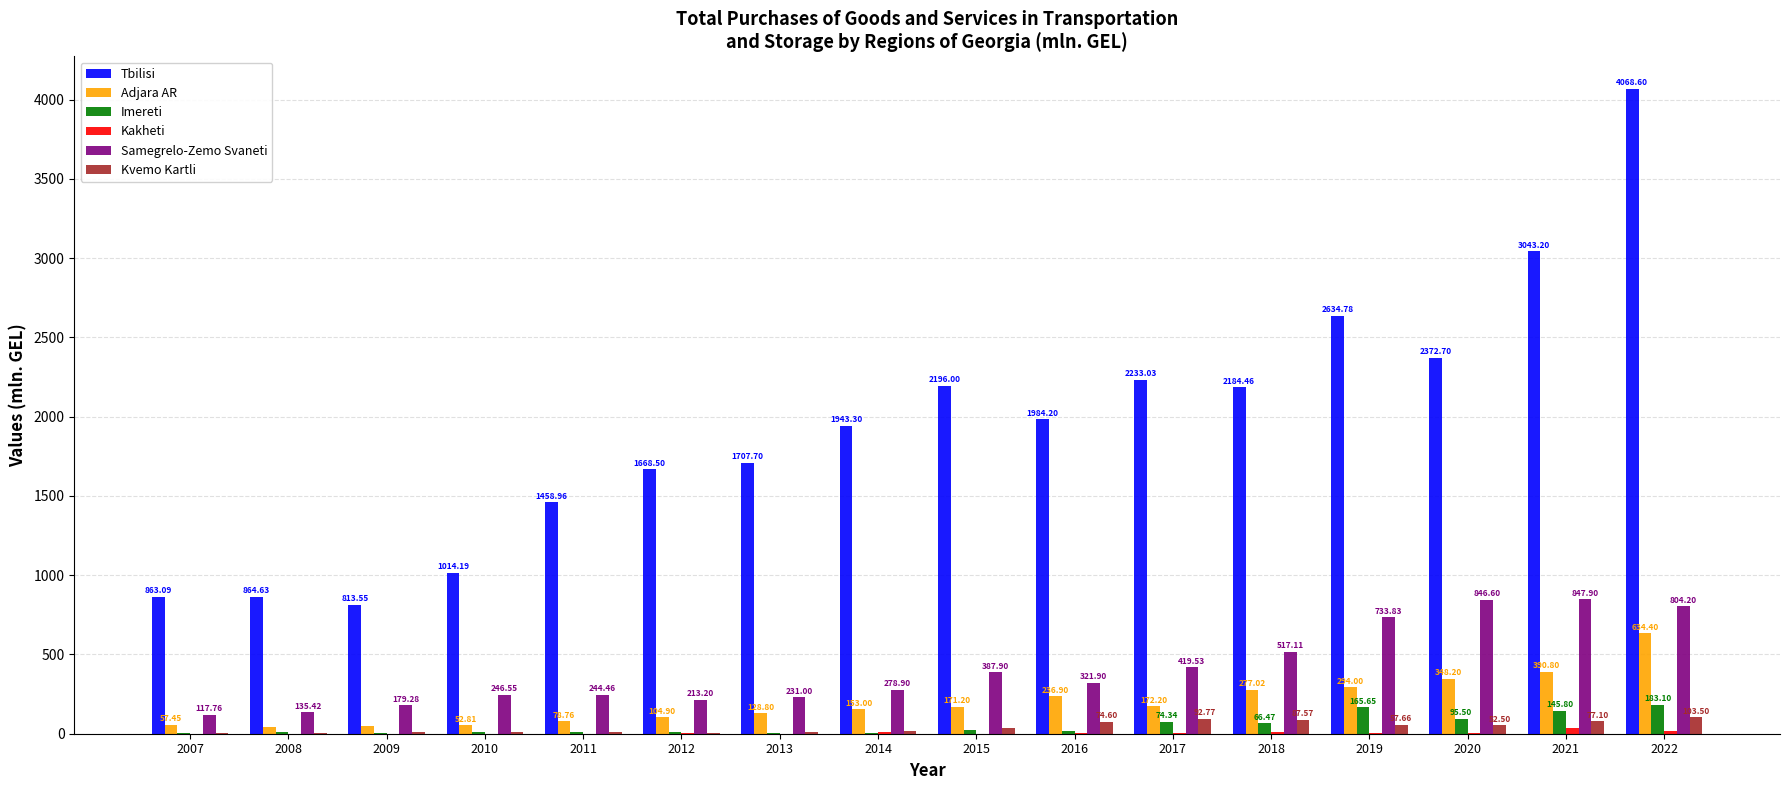

What is the sum of all Adjara AR values?

3186.0